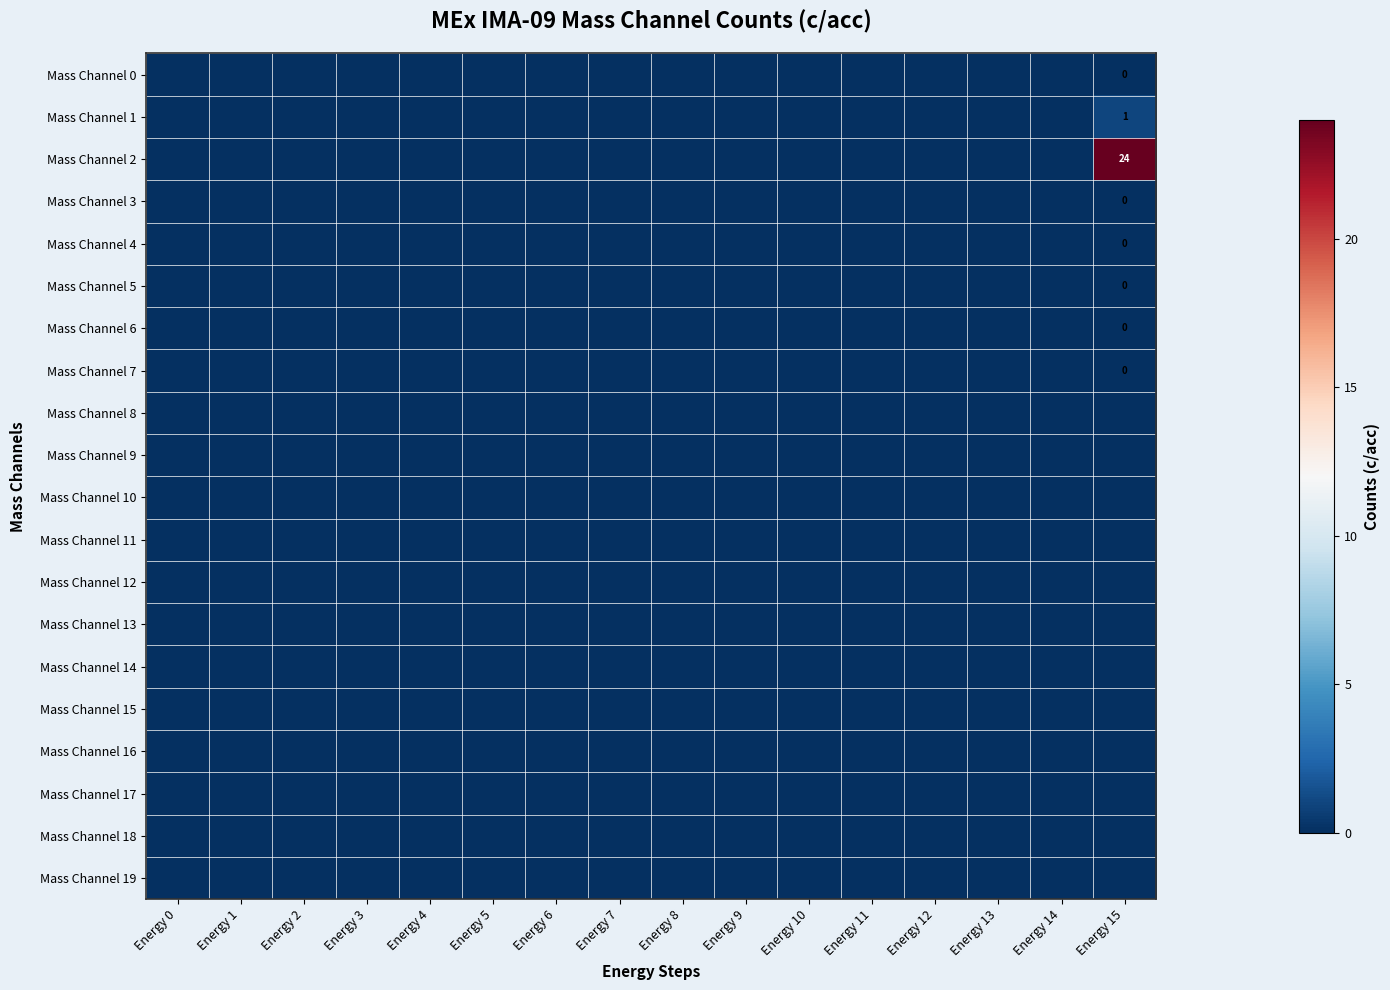

Rank the categories by Mass Channel 1 value from lowest to highest.

Energy 0, Energy 1, Energy 2, Energy 3, Energy 4, Energy 5, Energy 6, Energy 7, Energy 8, Energy 9, Energy 10, Energy 11, Energy 12, Energy 13, Energy 14, Energy 15